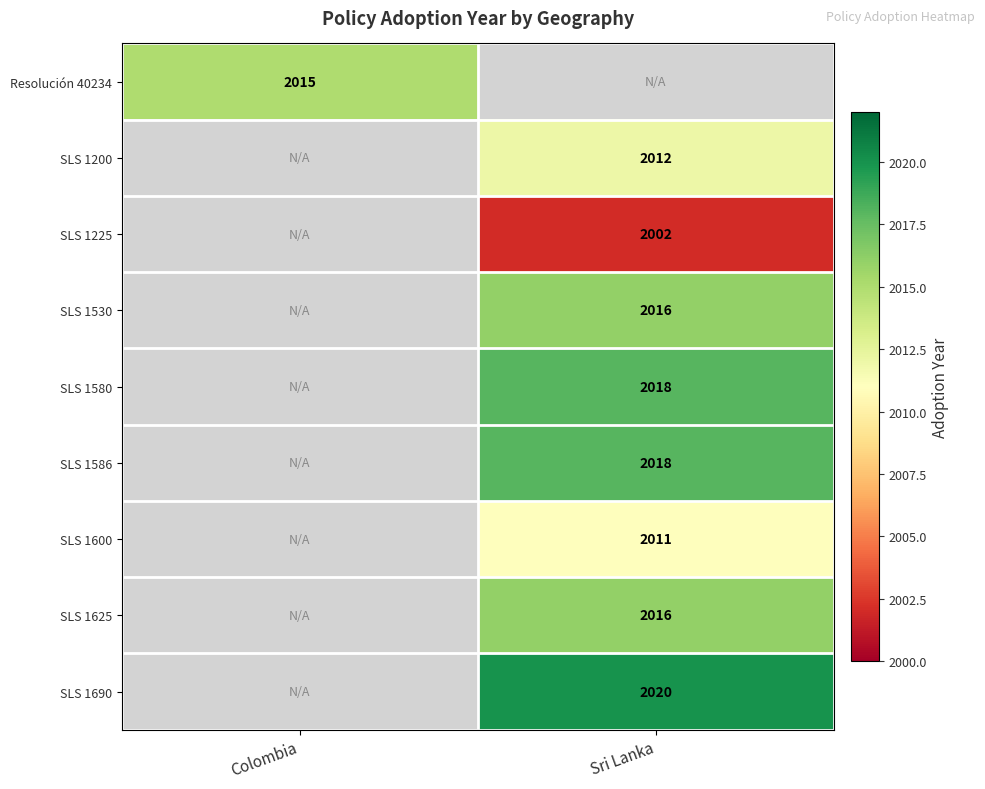

The SLS 1225 series shows 767 at Sri Lanka. True or false?

False